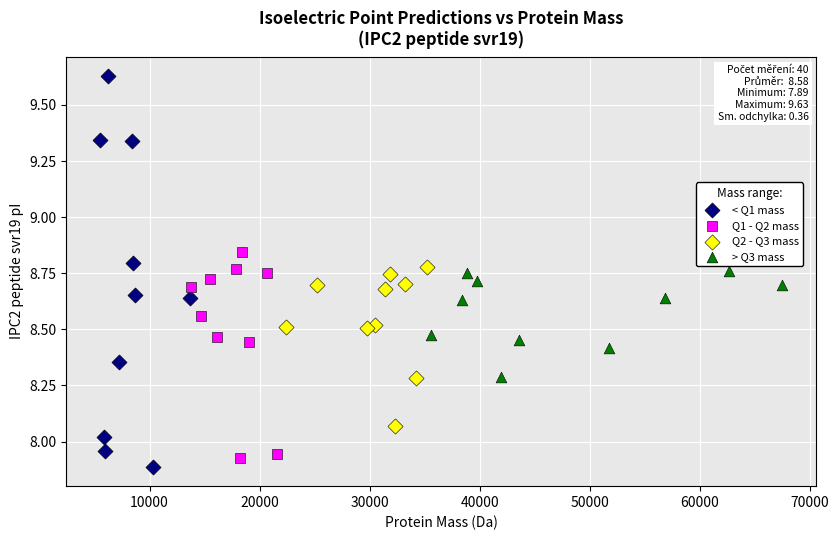

Which series contains the highest Y value?

< Q1 mass